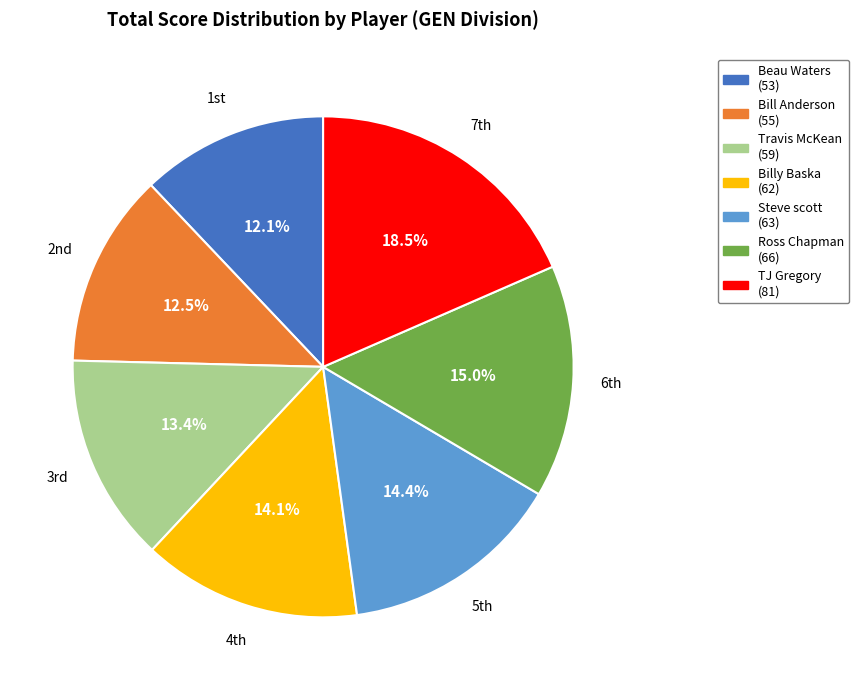

How much of the chart is everything except Beau Waters?

87.9%